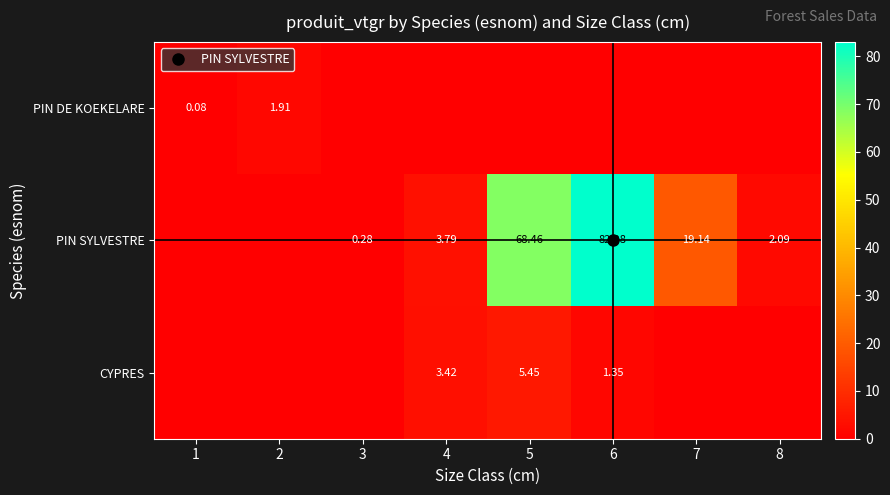

Is it true that PIN SYLVESTRE equals -41.7 at 1?

False